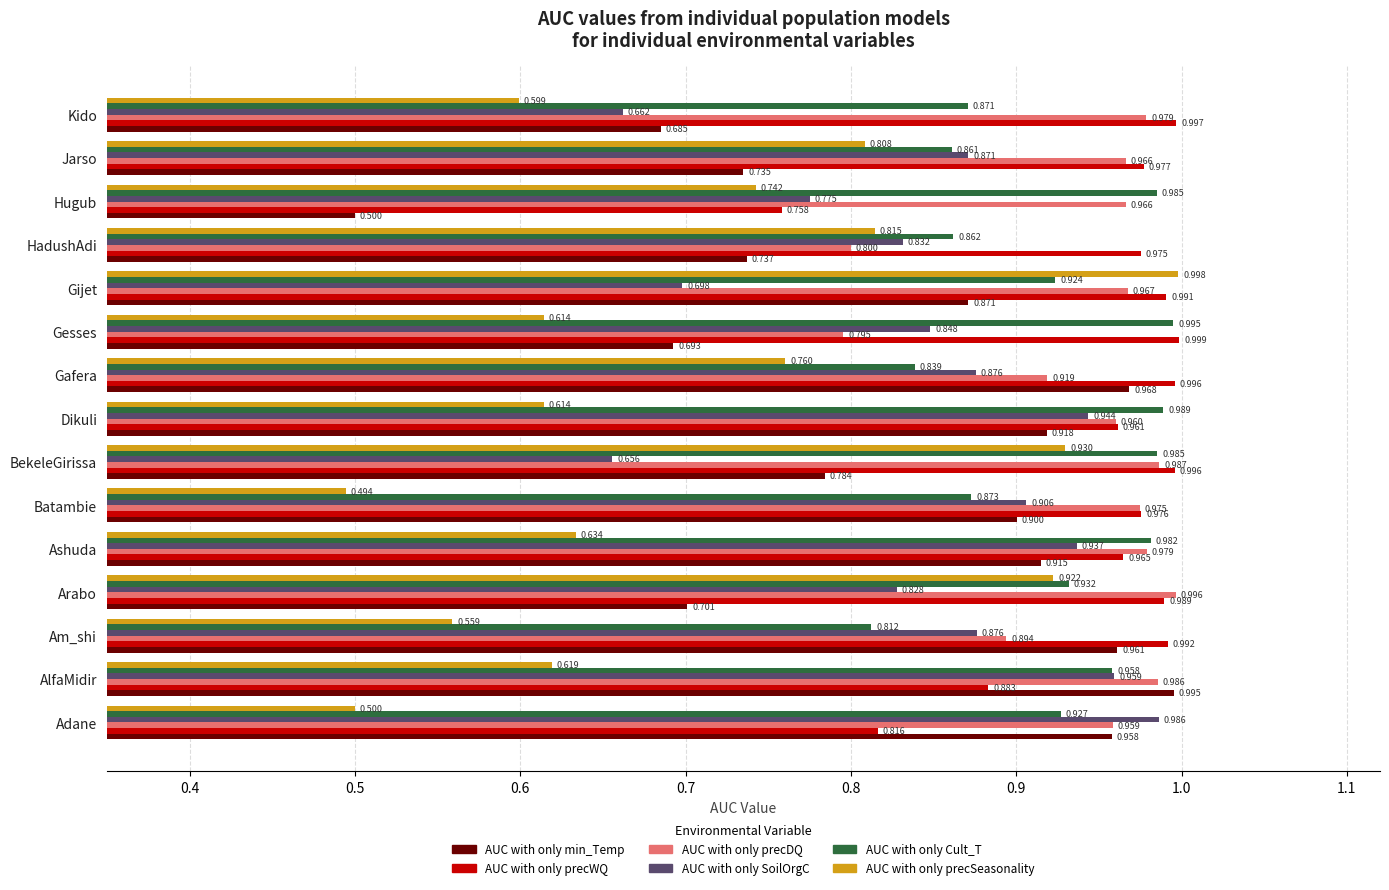

At how many categories does at least one series exceed 0?

15